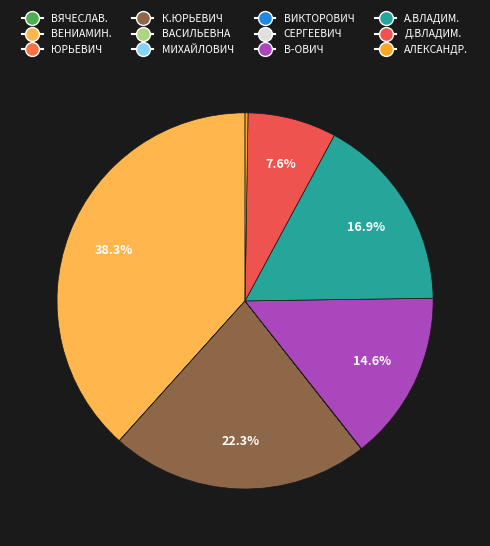

Which category has the biggest portion of the pie?

ВЕНИАМИНОВИЧ